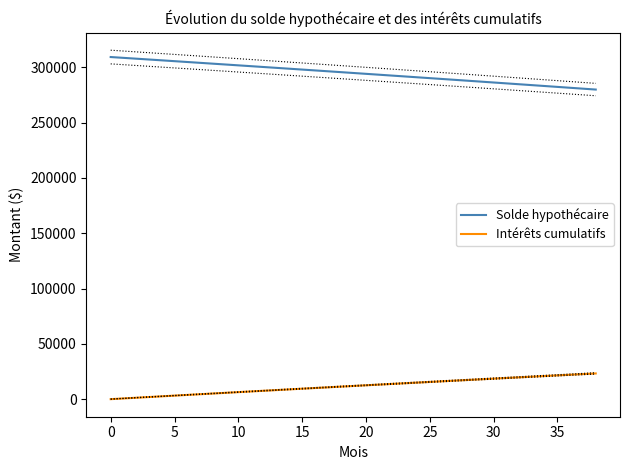

Where does the Intérêts cumulatifs series first go above 11912?

19